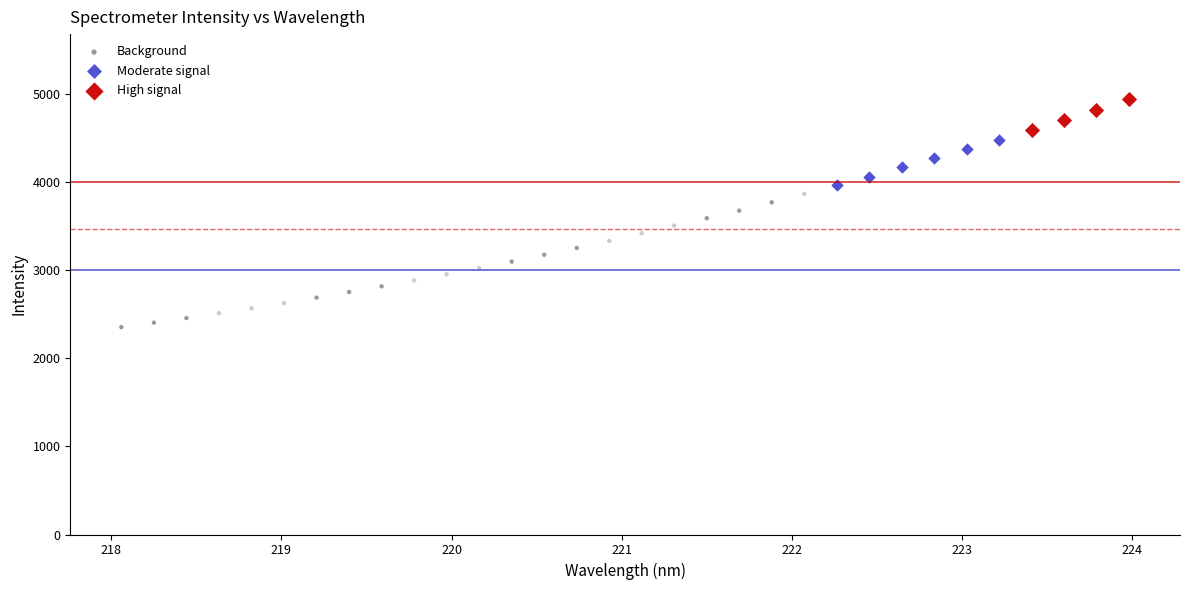

Which series has the largest Y range (max minus min)?

Background